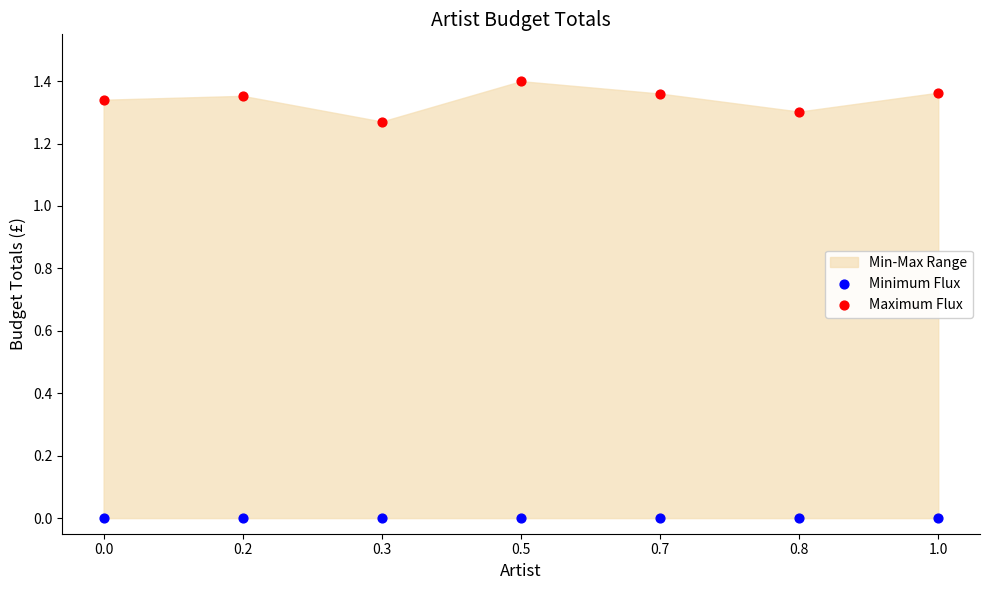

Which series contains the highest Y value?

Maximum Flux